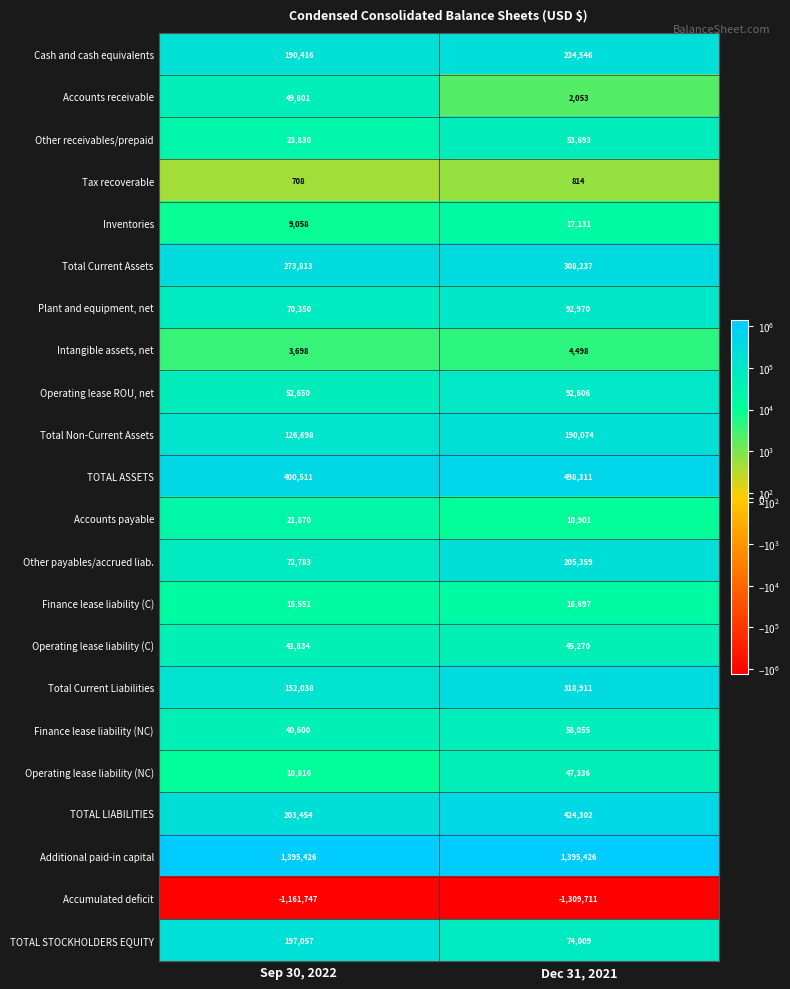

At Sep 30, 2022, list the series in order from smallest to largest.

Accumulated deficit, Tax recoverable, Intangible assets, net, Inventories, Operating lease liability (NC), Finance lease liability (C), Accounts payable, Other receivables/prepaid, Finance lease liability (NC), Operating lease liability (C), Accounts receivable, Operating lease ROU, net, Plant and equipment, net, Other payables/accrued liab., Total Non-Current Assets, Total Current Liabilities, Cash and cash equivalents, TOTAL STOCKHOLDERS EQUITY, TOTAL LIABILITIES, Total Current Assets, TOTAL ASSETS, Additional paid-in capital